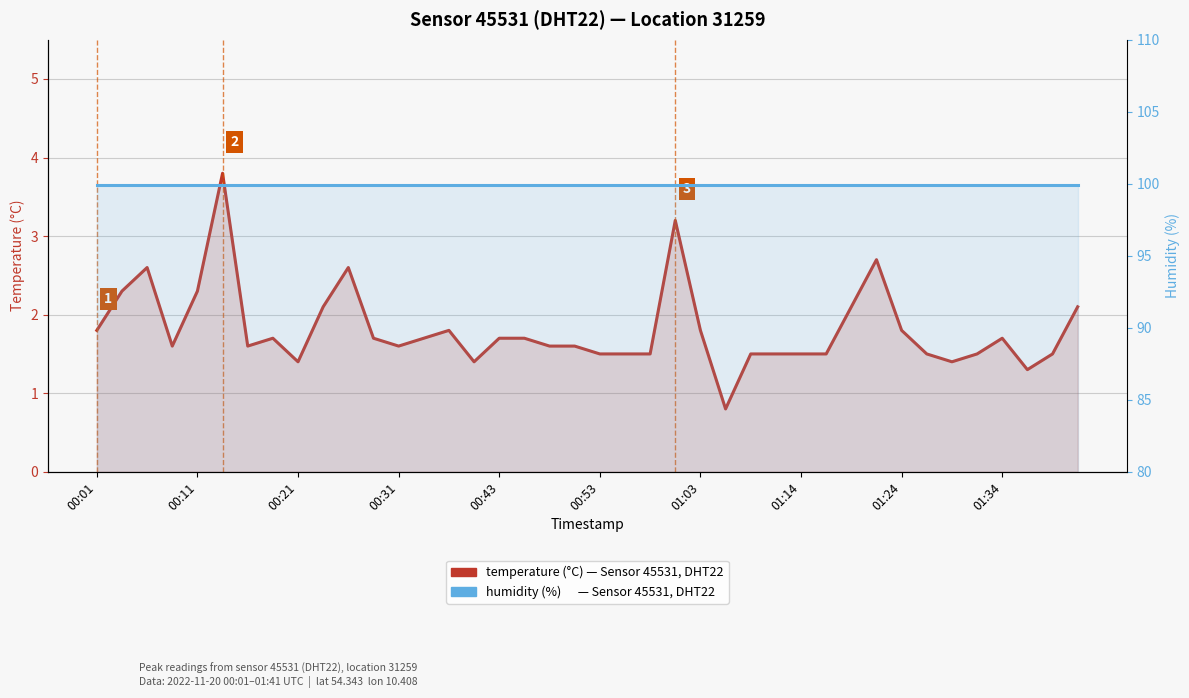

Does the chart display data point markers on the line(s)?

No